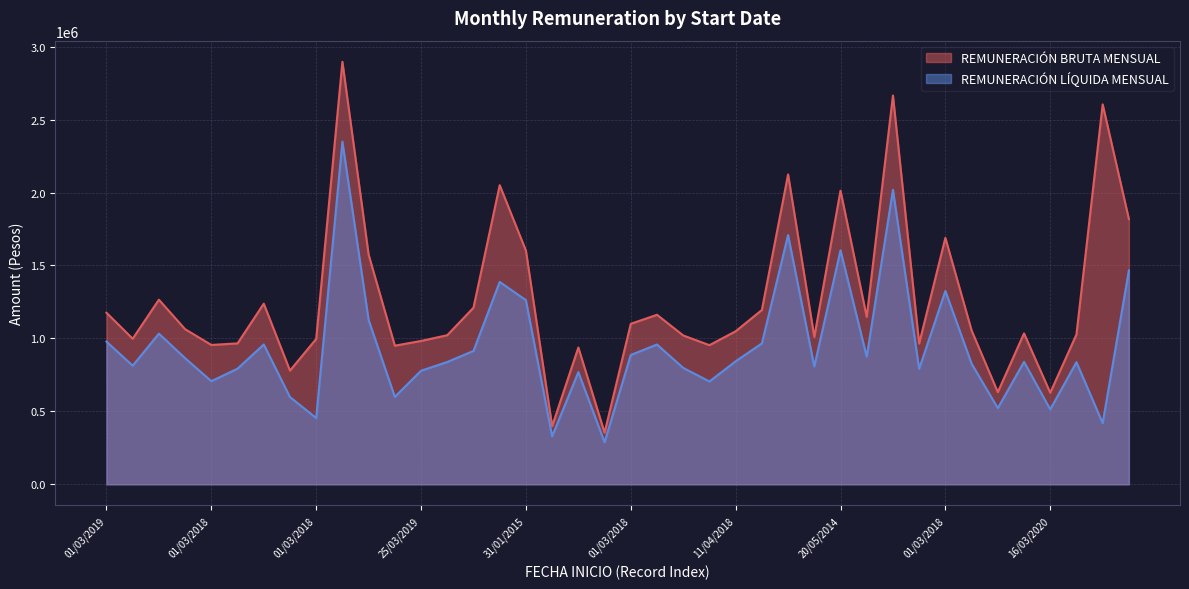

What is the average value of the REMUNERACIÓN LÍQUIDA MENSUAL series?

938684